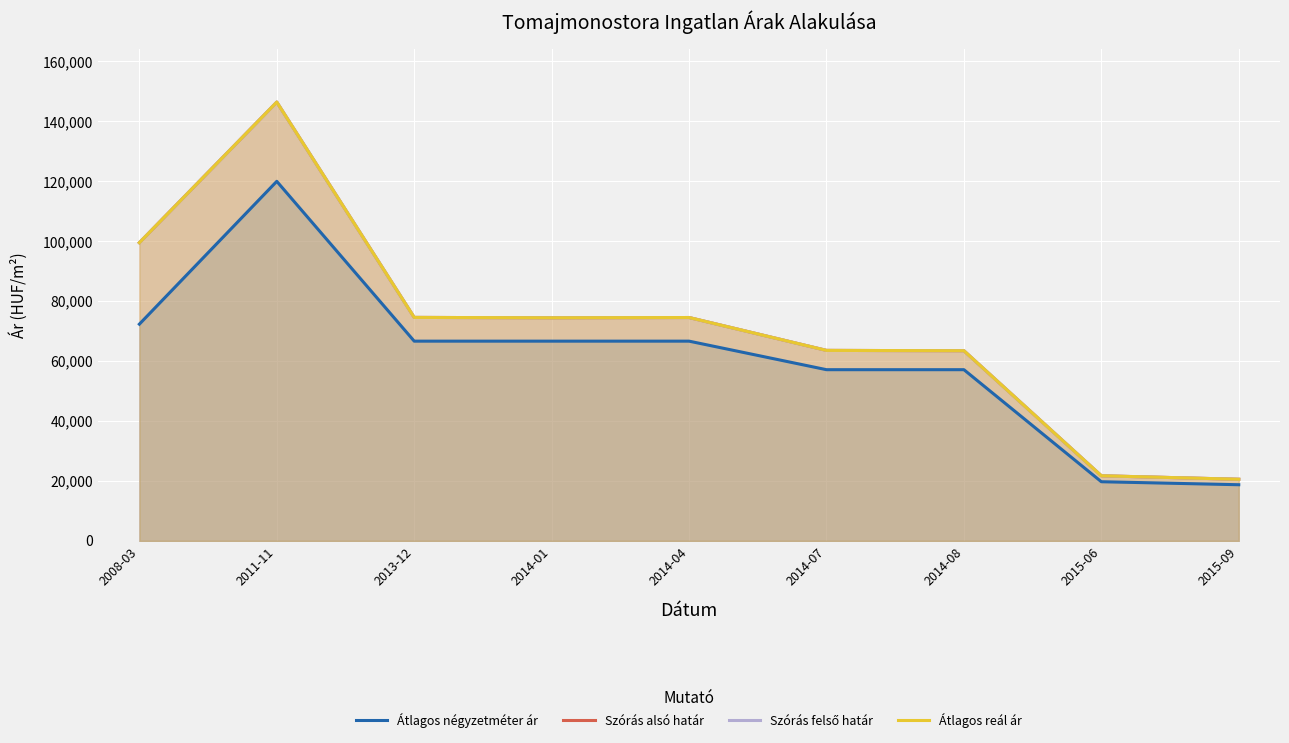

How many values in the Szórás alsó határ series exceed 74457?

4